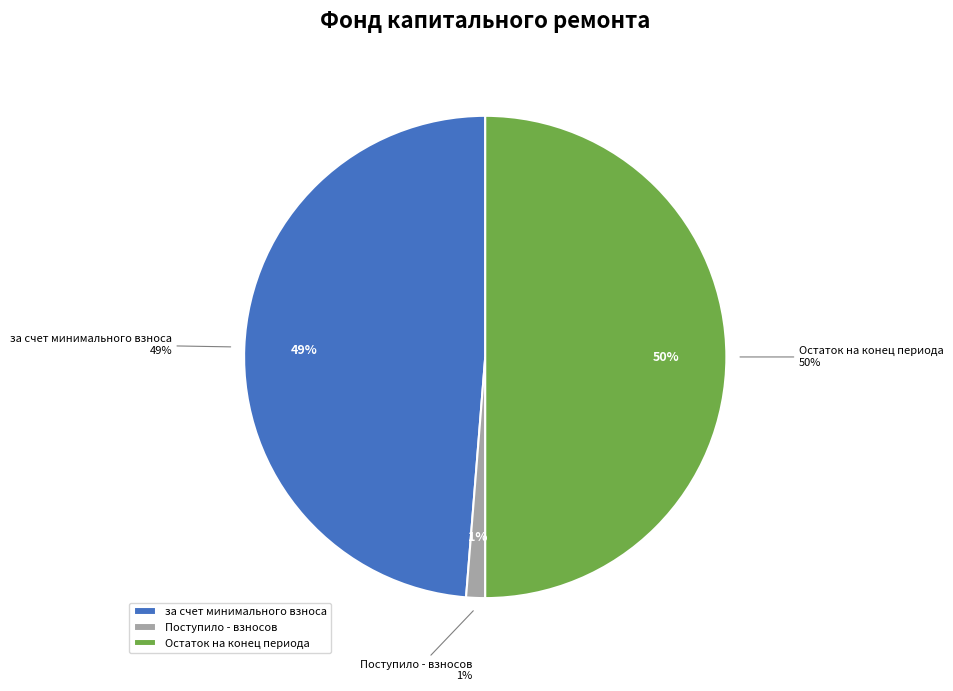

Which slice is the largest?

Остаток на конец периода